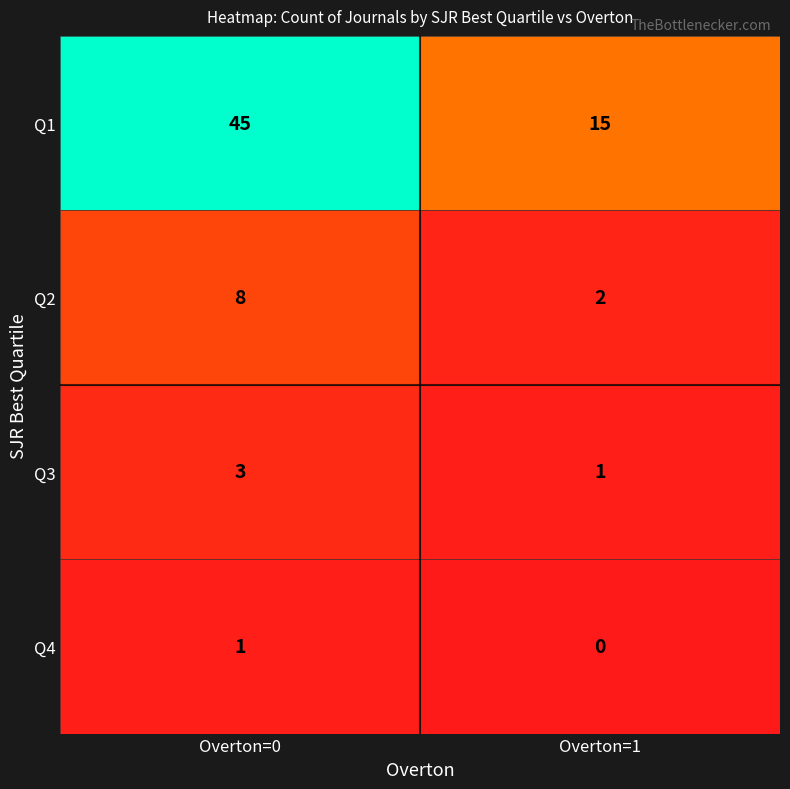

List the series in order of their peak value, lowest first.

Q4, Q3, Q2, Q1